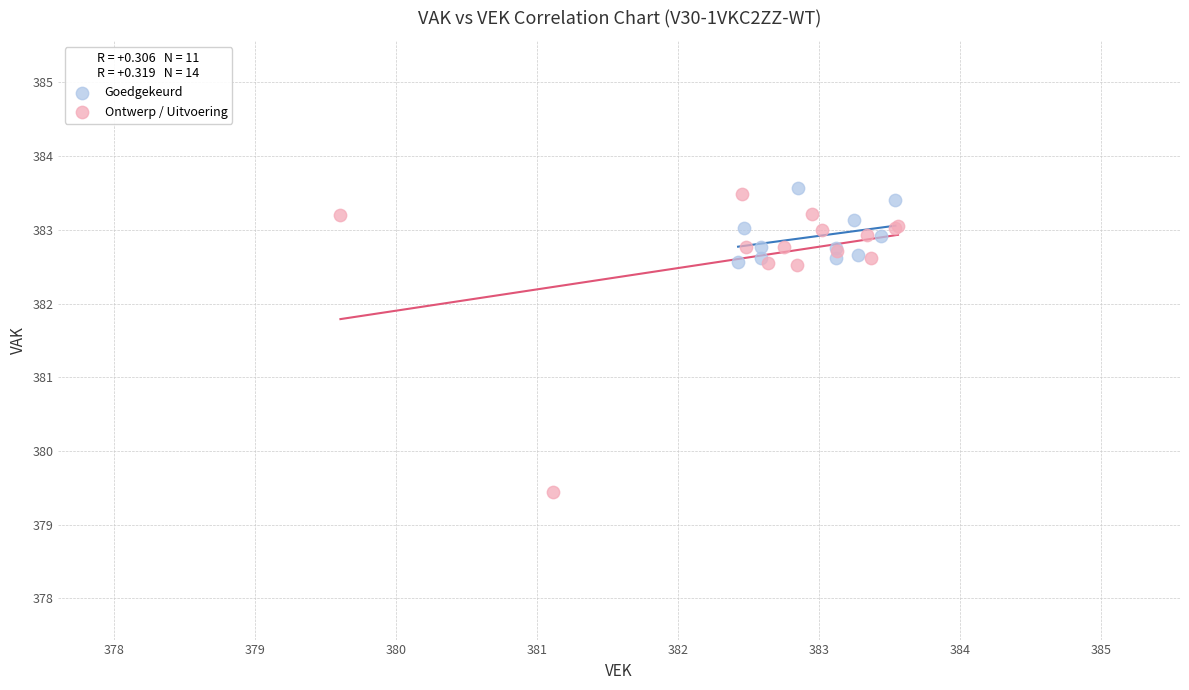

Which series reaches the minimum Y coordinate?

Ontwerp / Uitvoering